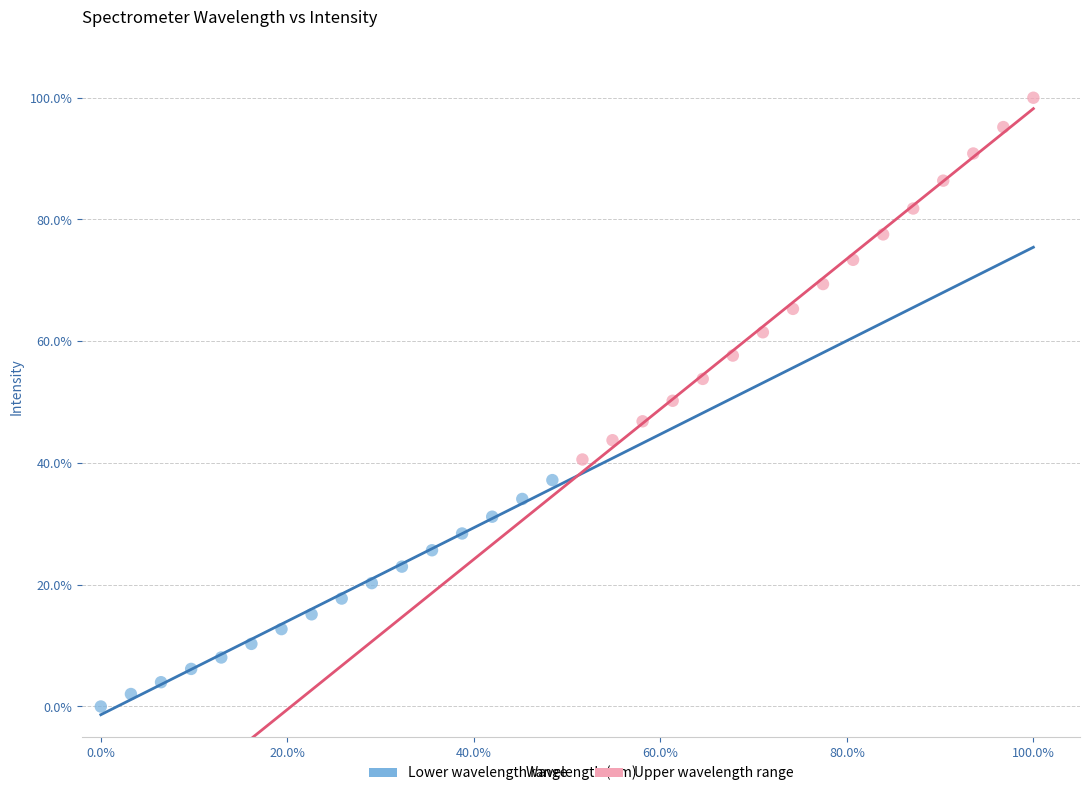

What are all the series names shown in the legend?

Lower wavelength range, Upper wavelength range